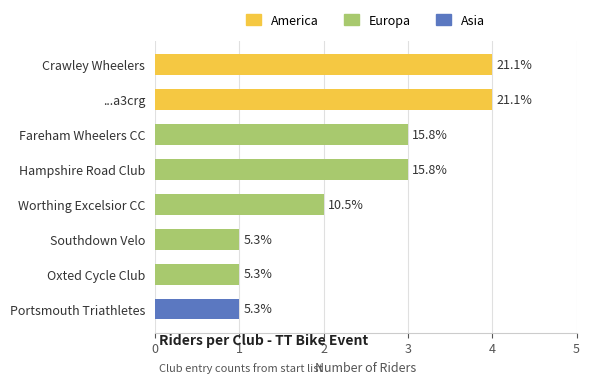

Is it true that the value at ...a3crg is 1?

False